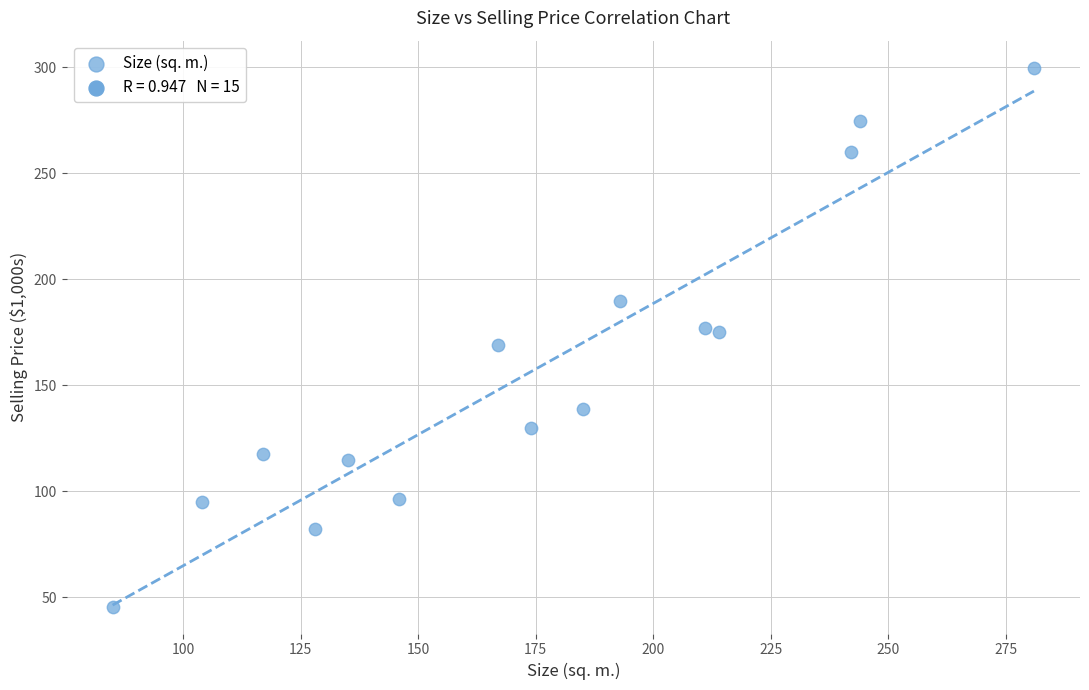

What is the range of Y values (max minus min)?

254.3